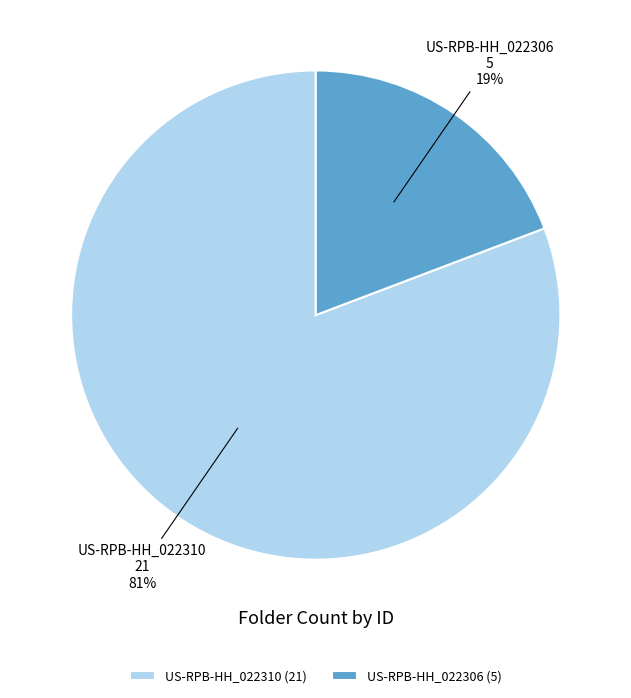

To the nearest percent, what is the difference between the US-RPB-HH_022310 and US-RPB-HH_022306 slice percentages?

62%